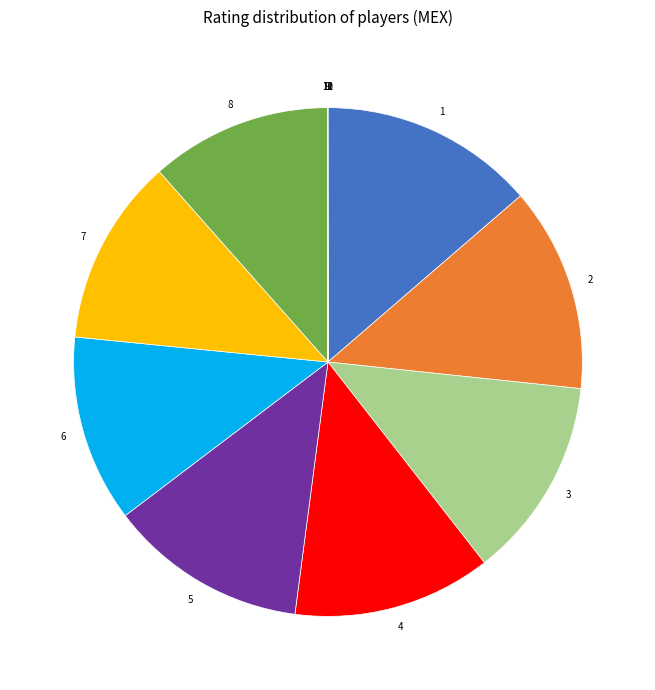

Is there any slice that represents more than half of the pie?

No